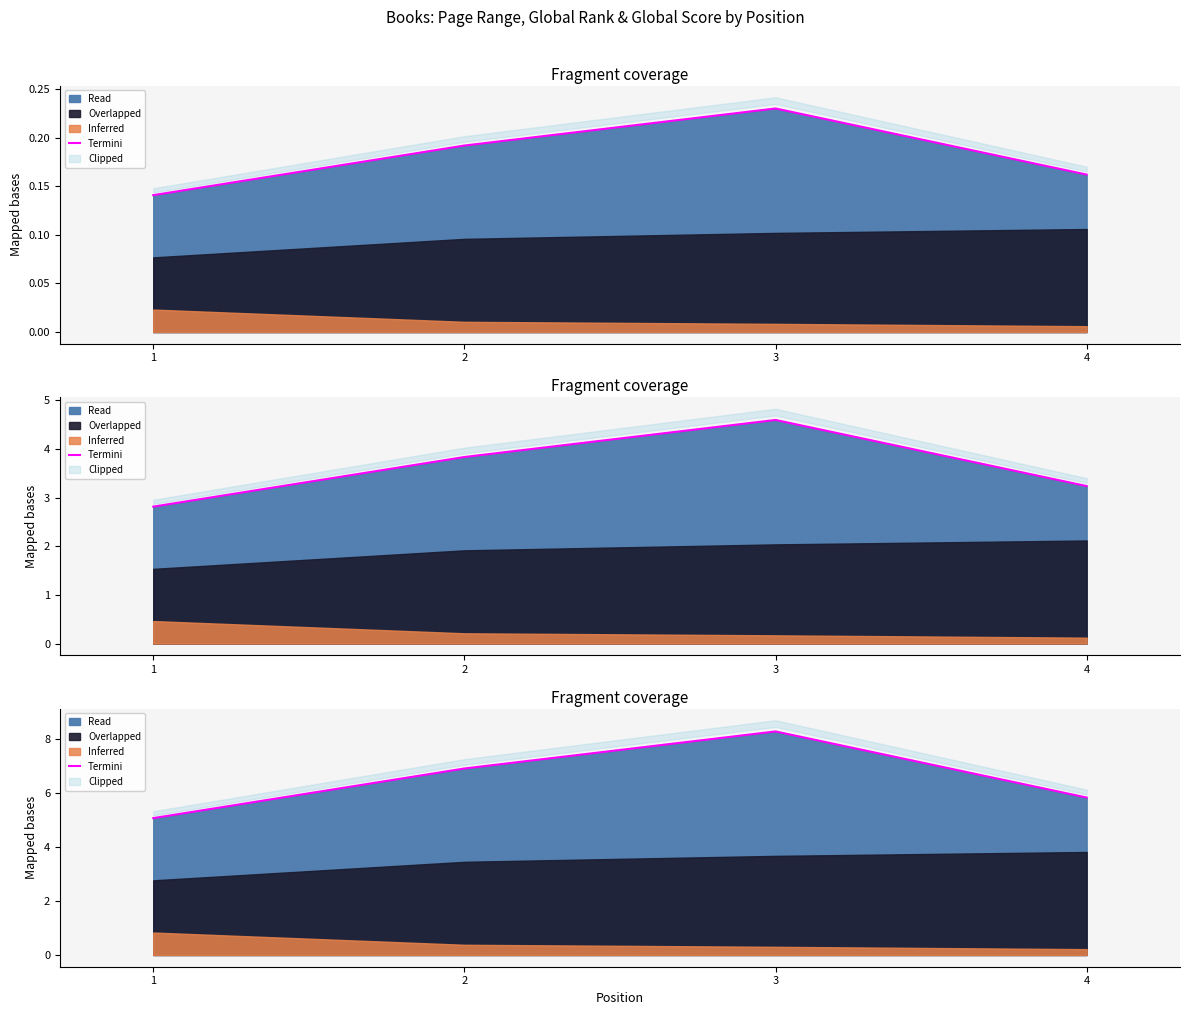

Reading left to right, what are all the values shown in this chart?

5.1	6.9	8.3	5.8